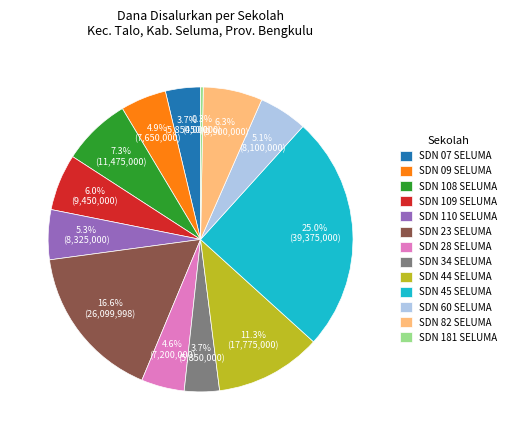

The SDN 181 SELUMA slice represents 0% of the pie. True or false?

True